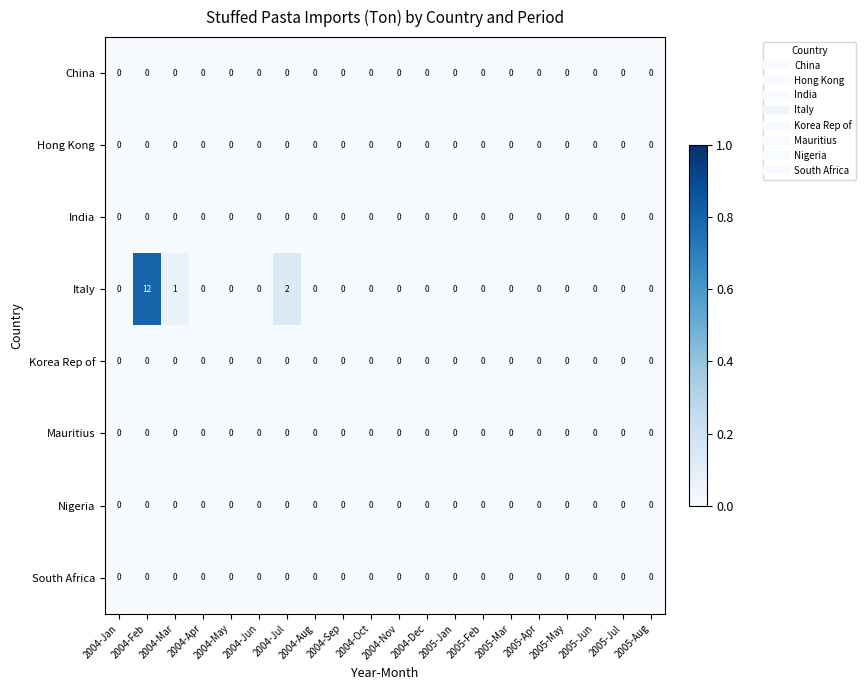

At which category does the chart reach its peak across all series?

2004-Feb